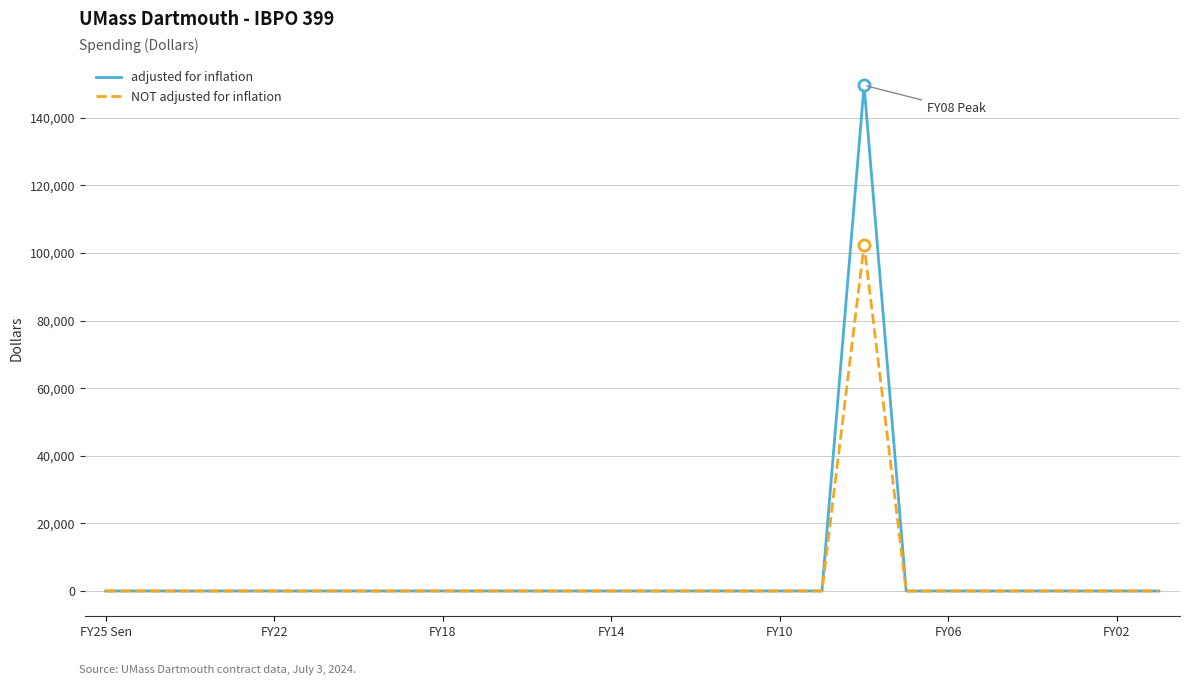

Which series has the largest range (max minus min)?

adjusted for inflation